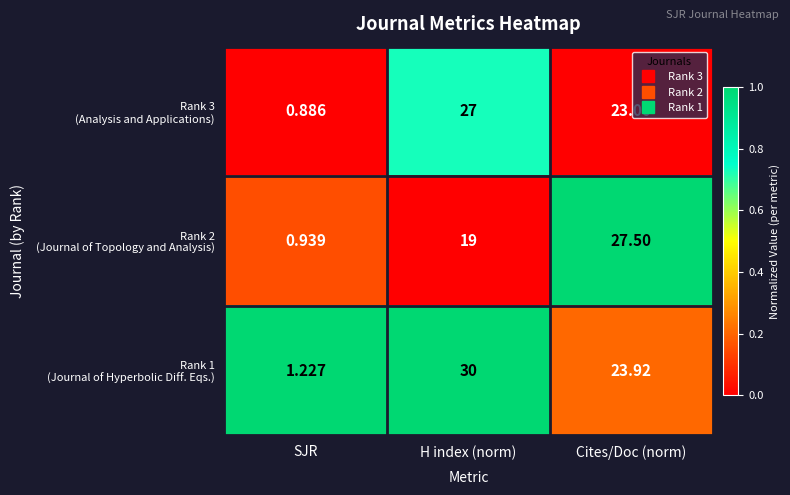

Which label corresponds to the largest value in the chart?

H index (norm)